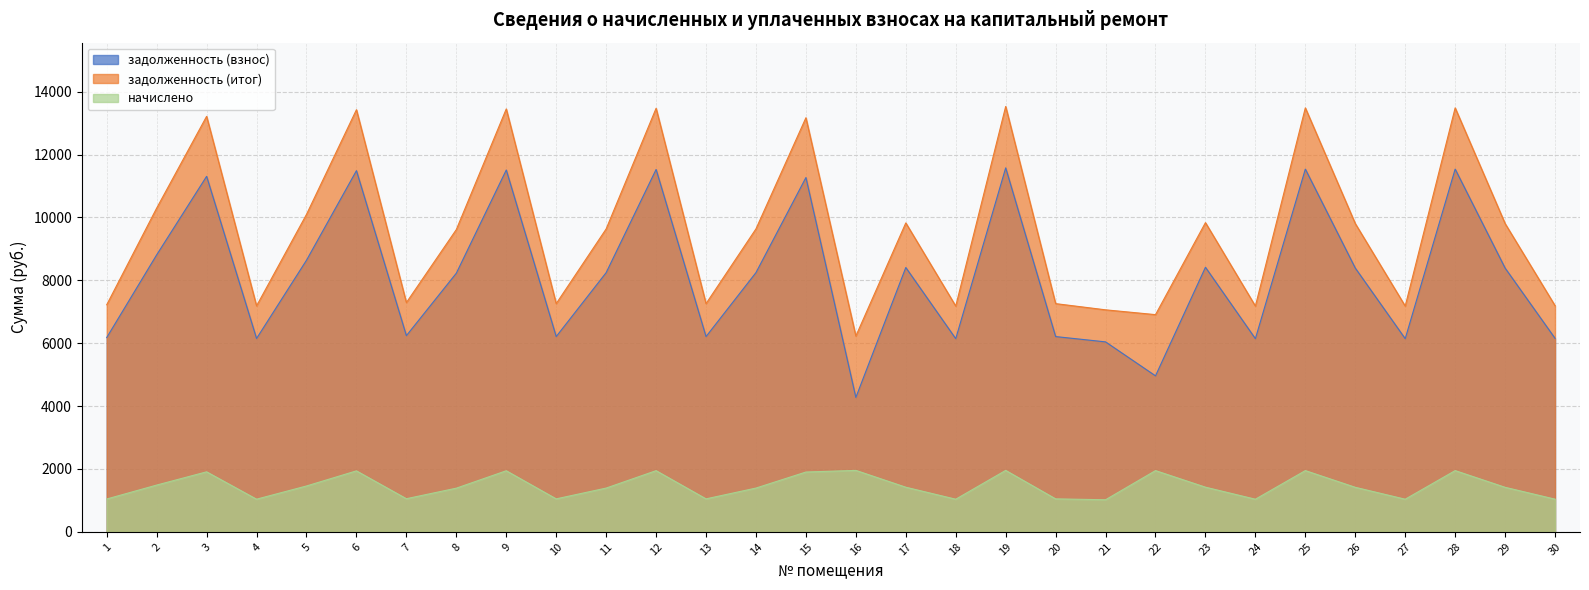

Which series has the largest total across all categories?

задолженность (итог)